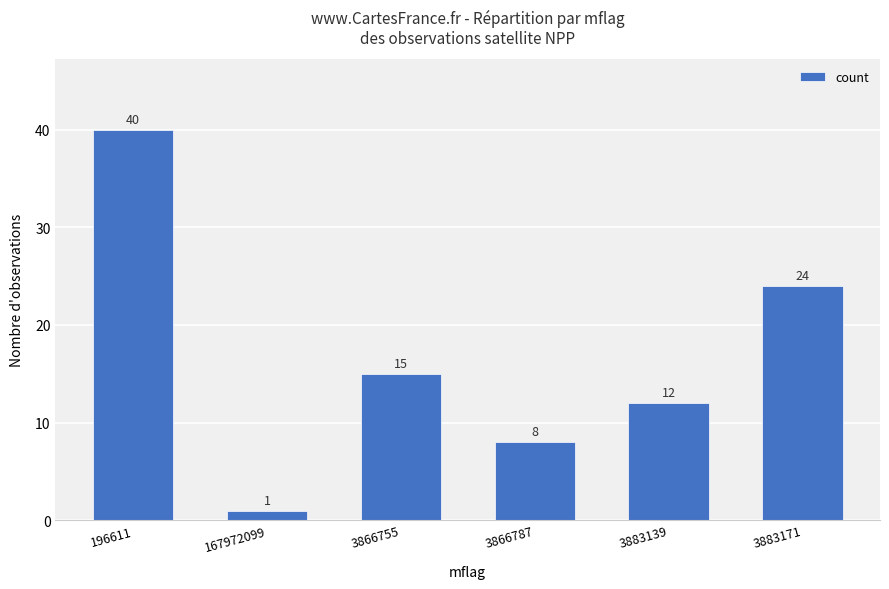

What is the ratio of the value at 3883139 to the value at 3883171?

0.5